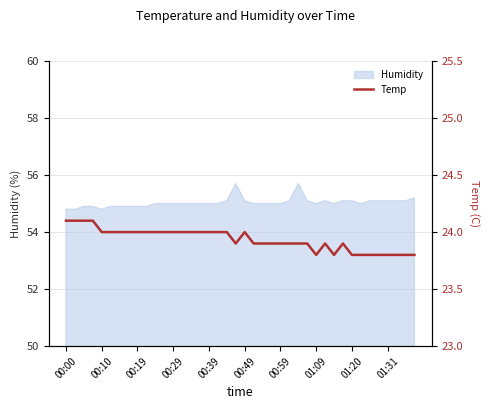

Where does the data first go above 24?

00:00